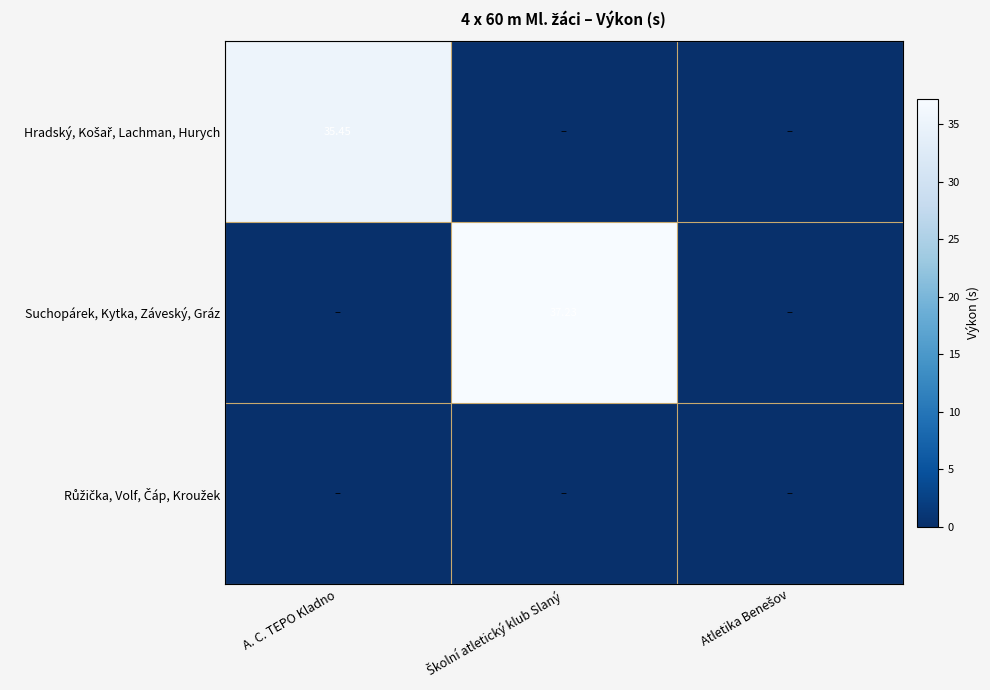

At which label is Růžička, Volf, Čáp, Kroužek closest to 0?

A. C. TEPO Kladno